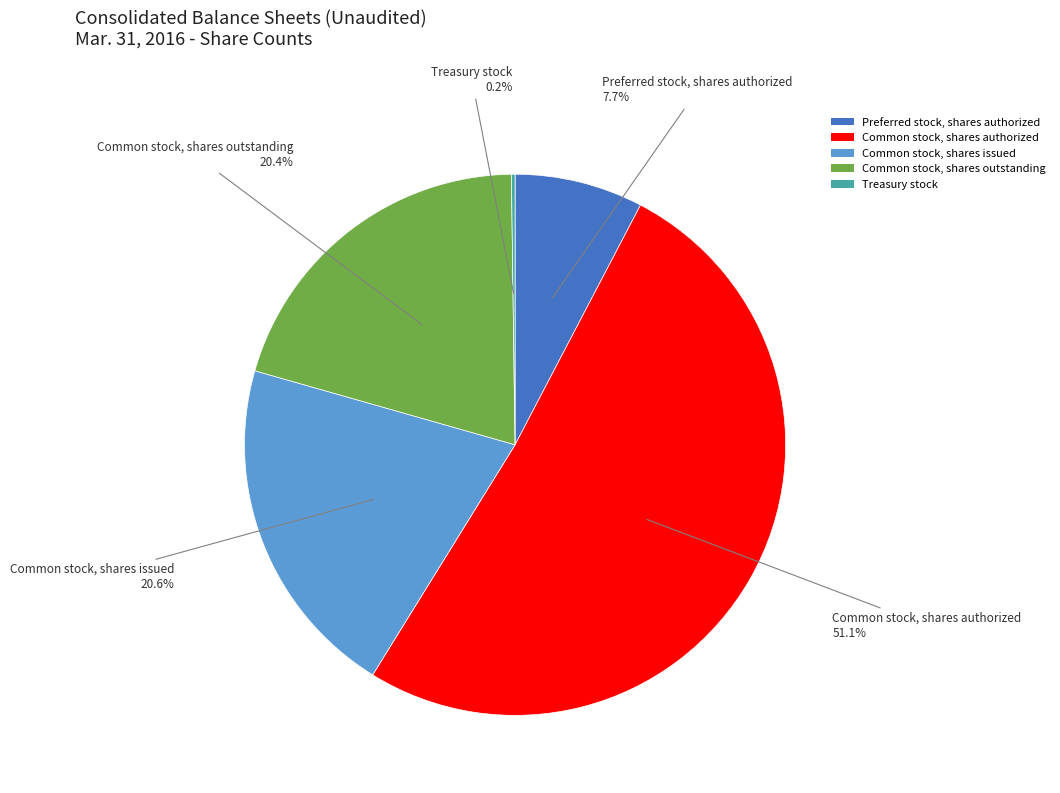

Does any single category account for the majority?

Yes